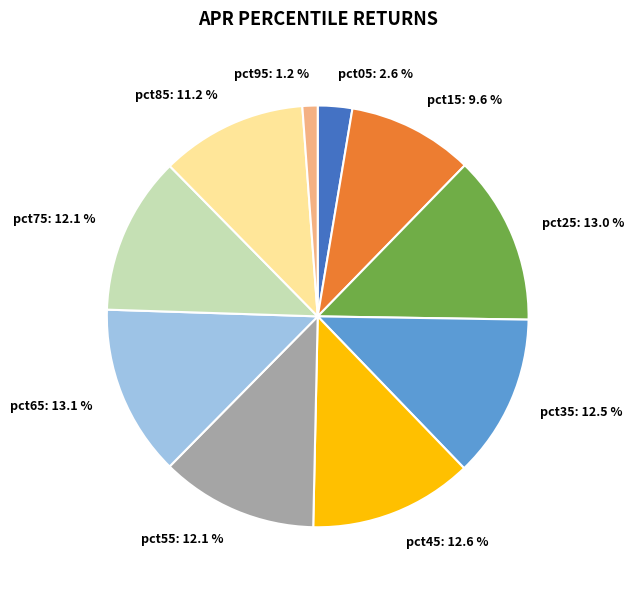

Does pct45: 12.6 % account for over 50% of the chart?

No